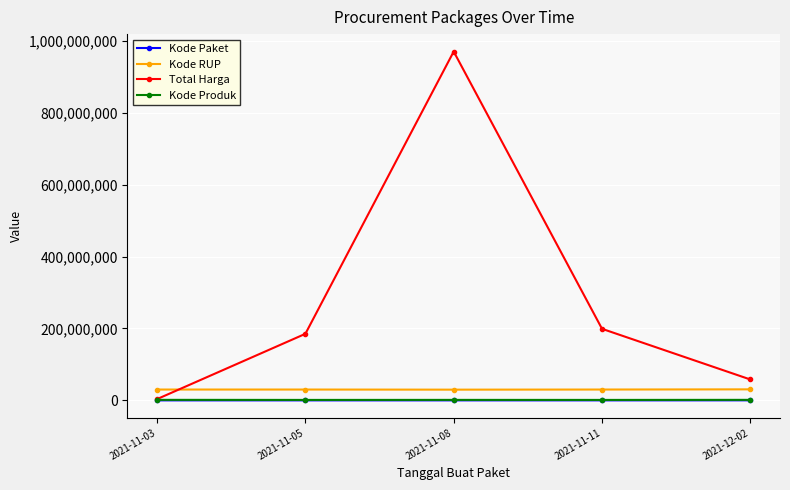

Count the number of data series in this chart.

4